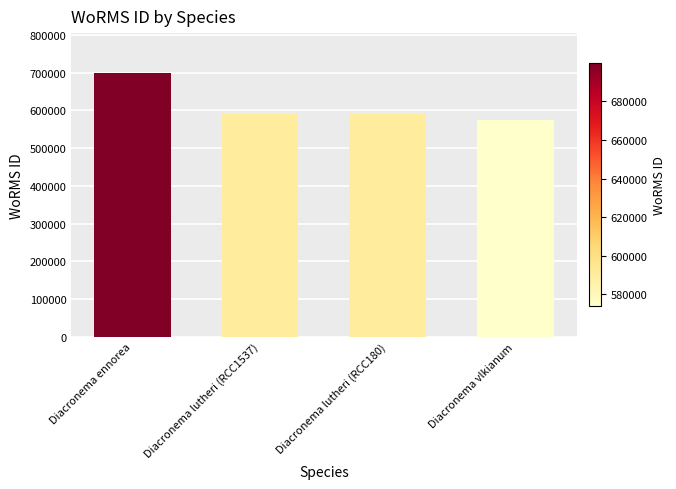

True or false: the data shows 128411 at Diacronema vlkianum.

False